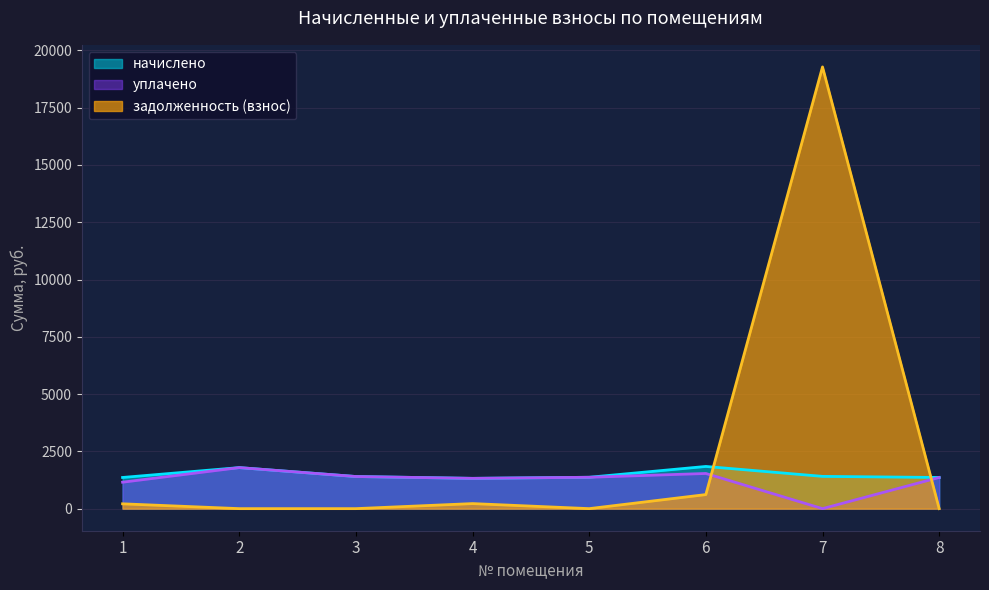

How many interior local peaks does the уплачено series have?

2